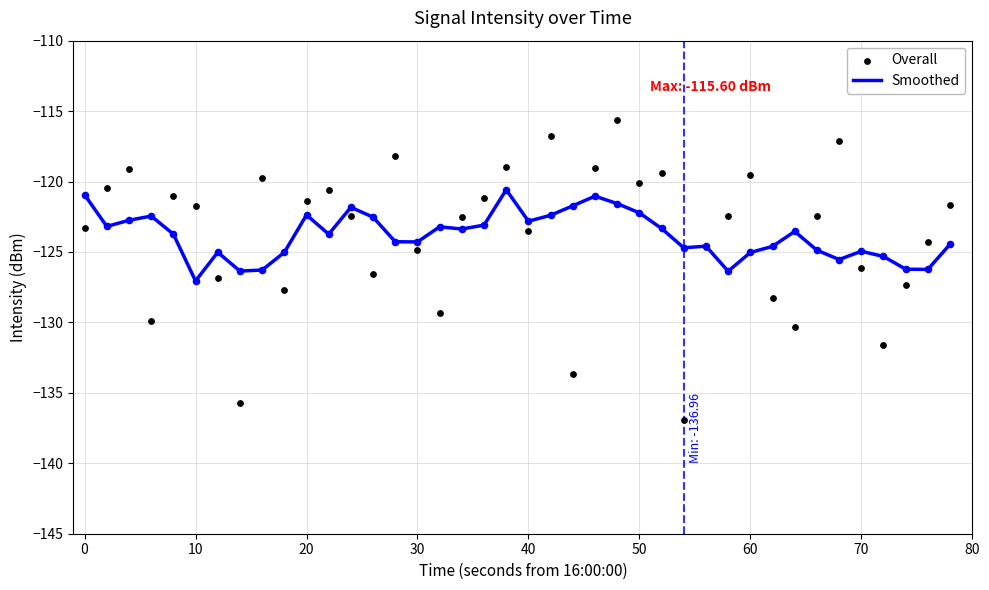

The Smoothed series shows -27.4 at 60. True or false?

False